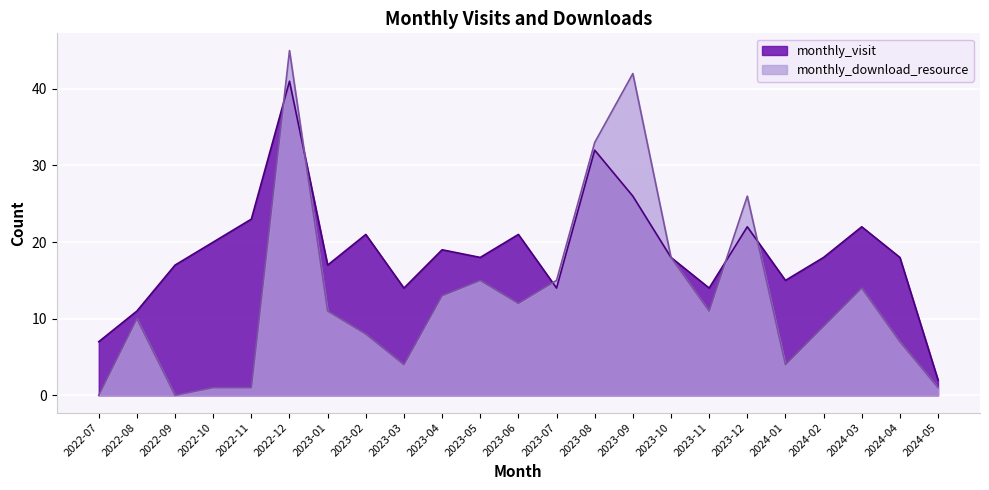

Which series has the largest range (max minus min)?

monthly_download_resource